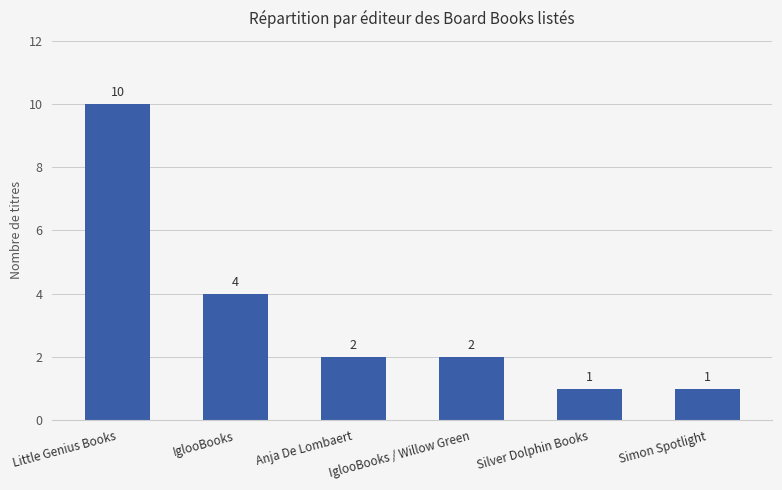

What is the sum of the values at Silver Dolphin Books and Simon Spotlight?

2